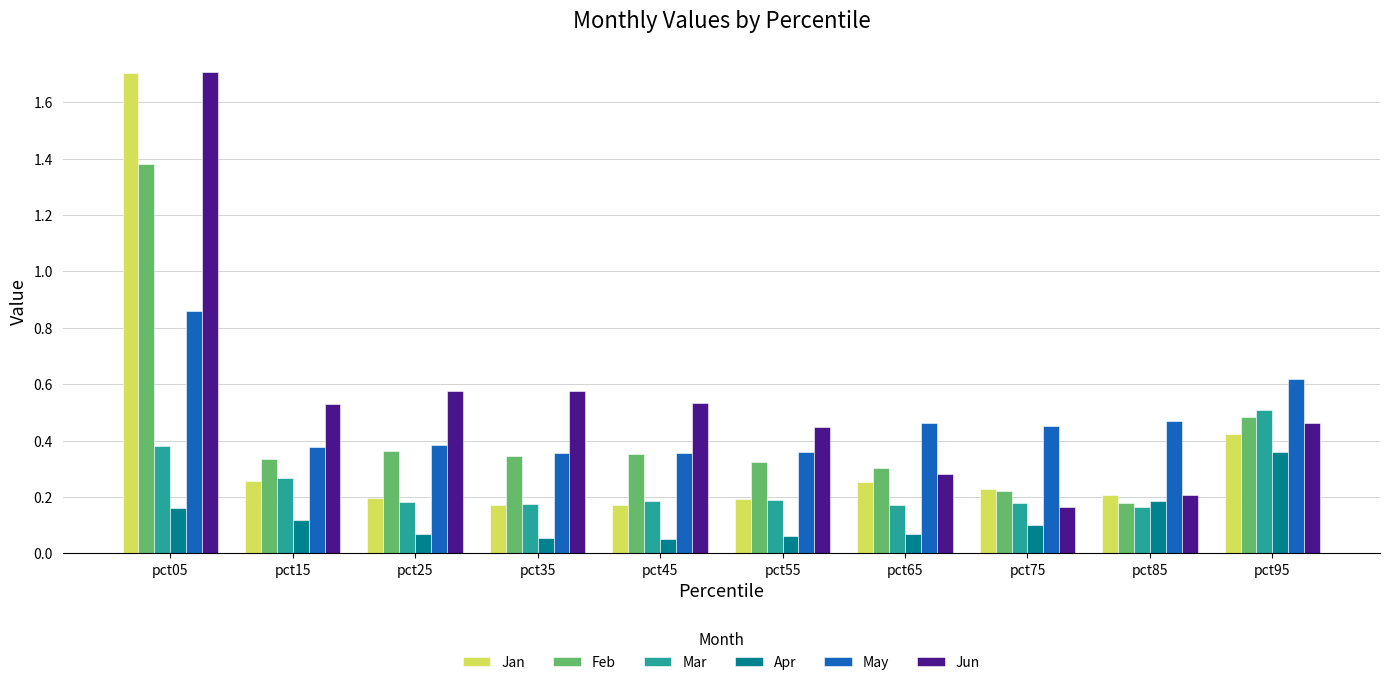

At which category is the sum across all series the highest?

pct05